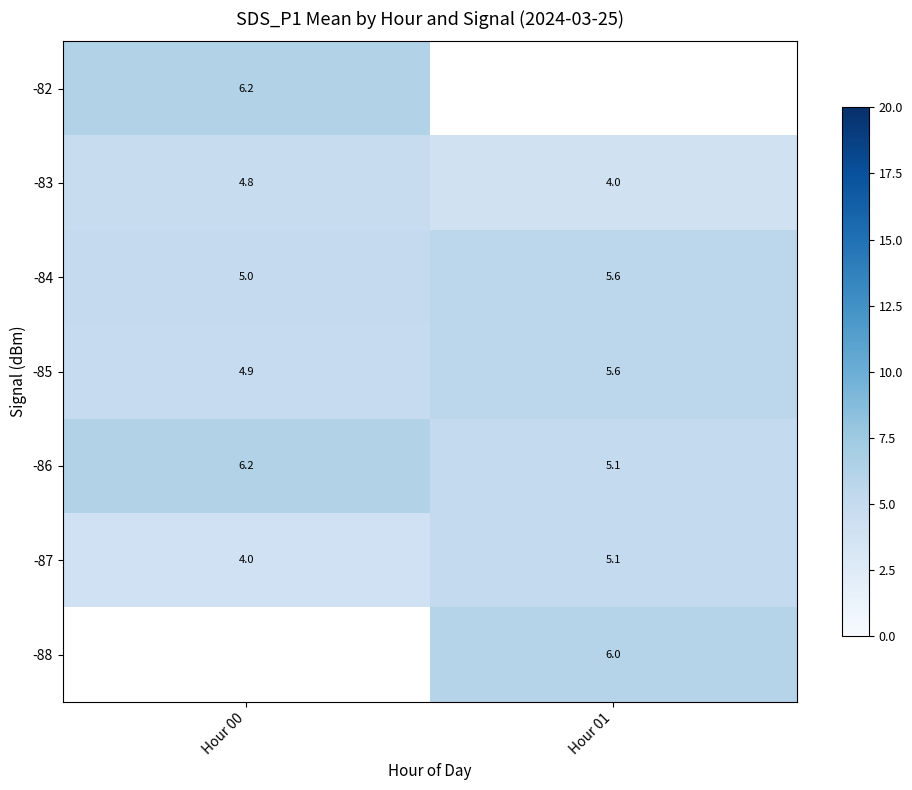

At how many categories does at least one series exceed 4?

2